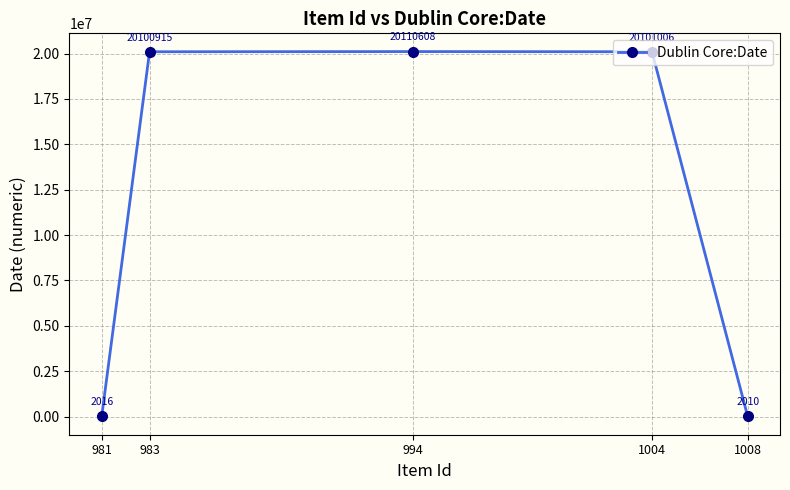

How many interior local peaks (higher than both neighbors) does the data have?

1